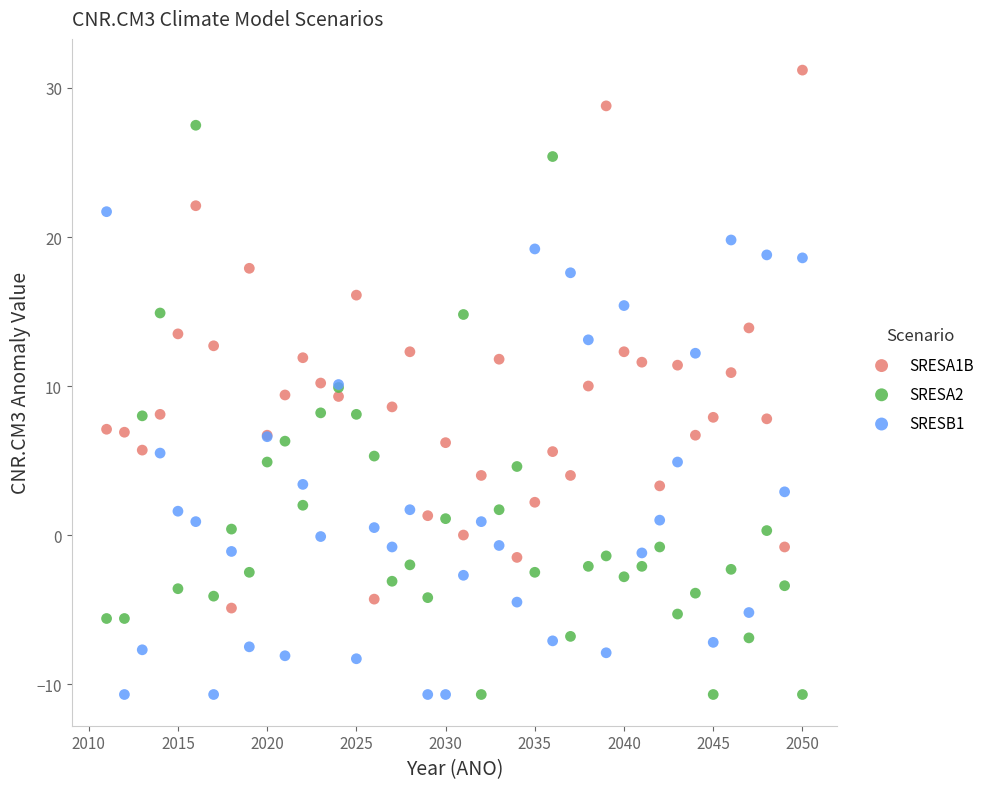

Which series has the widest spread of Y values?

SRESA2